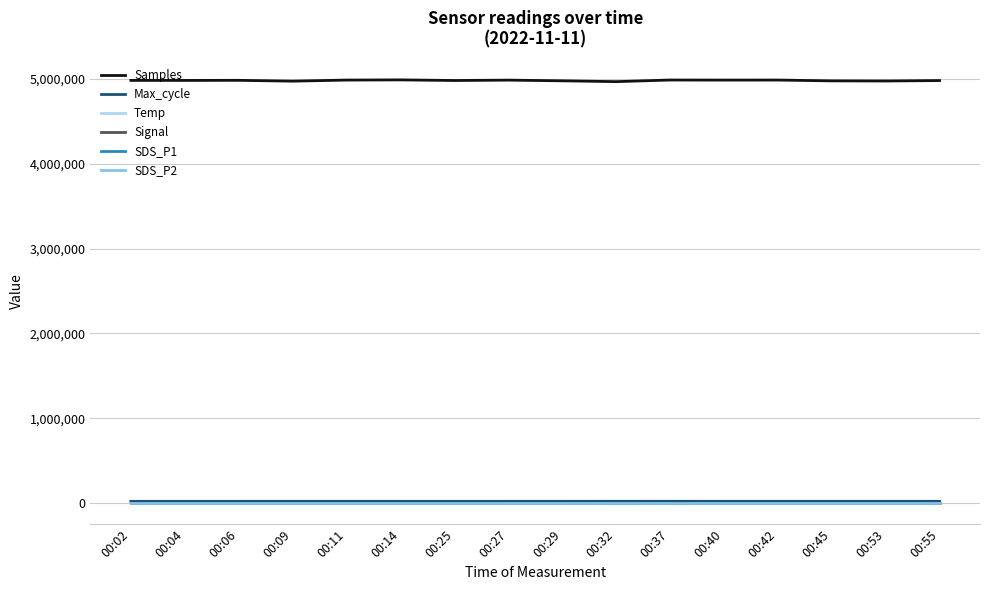

What is the spread (max minus min) of values at 00:45?

4977674.0